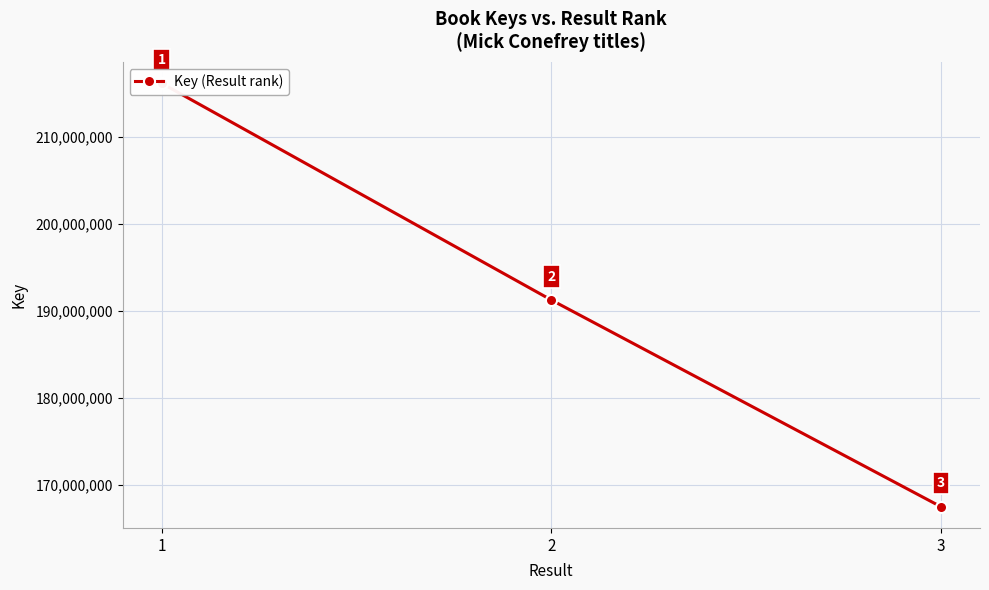

What is the difference between the values at 1 and 2?

24924616